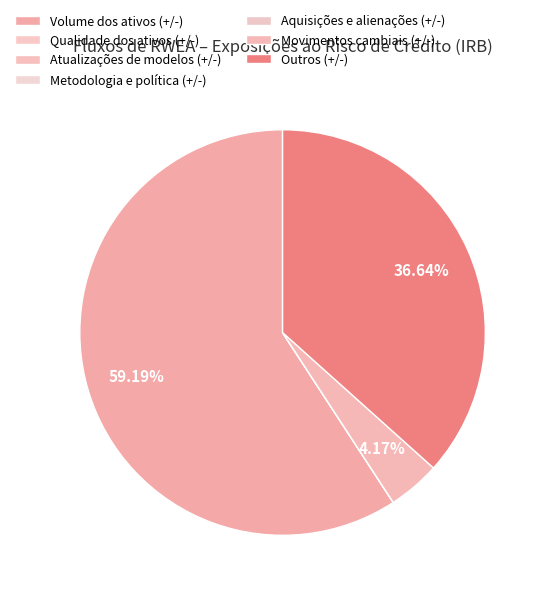

Which category has the biggest portion of the pie?

Volume dos ativos (+/-)